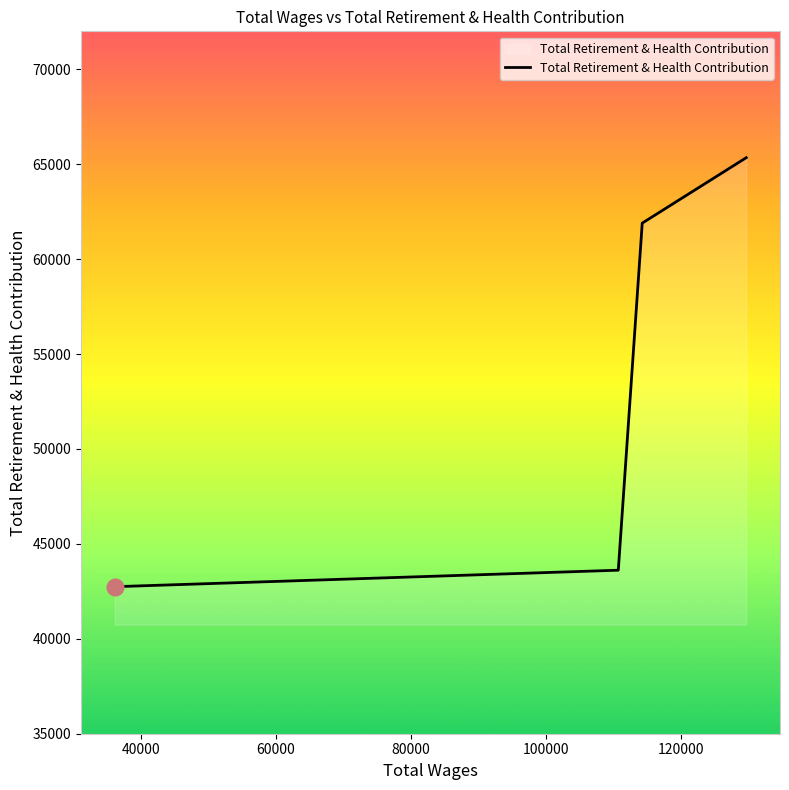

True or false: there are more than 2 points higher than both neighbors.

False